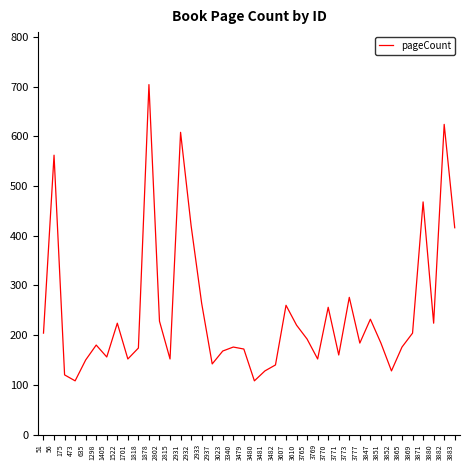

How many interior local peaks (higher than both neighbors) does the data have?

12